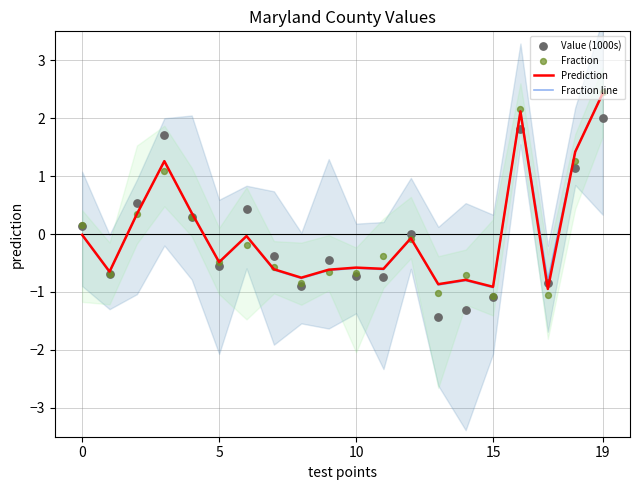

Which series contains the highest Y value?

Fraction